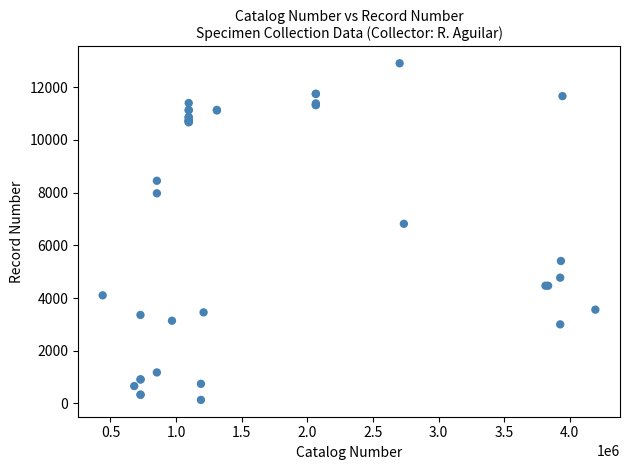

What Y value in the scatter plot is closest to 6522?

6817